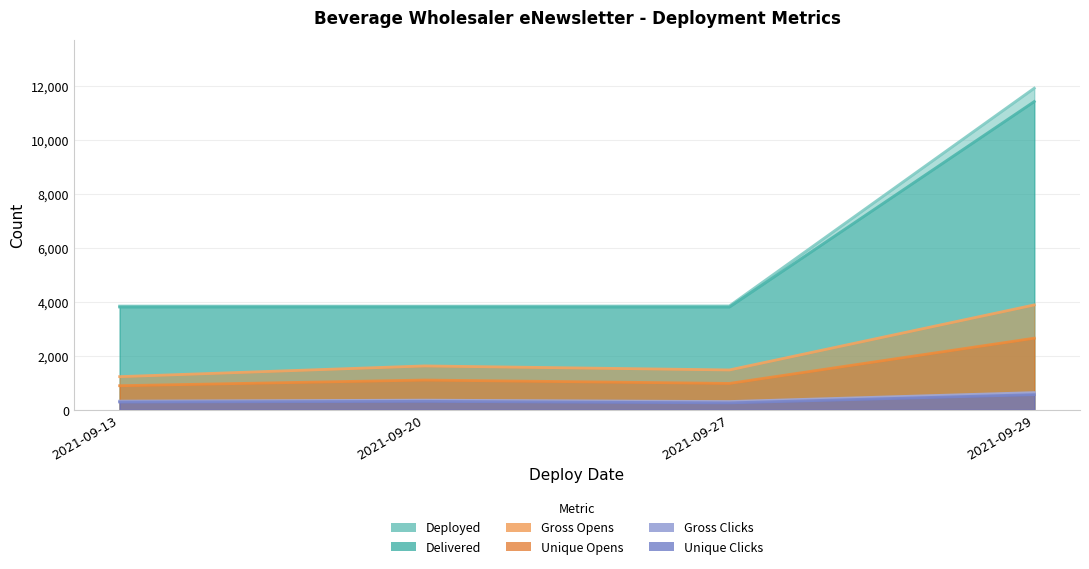

What is the total value across all series at 2021-09-29?

31071